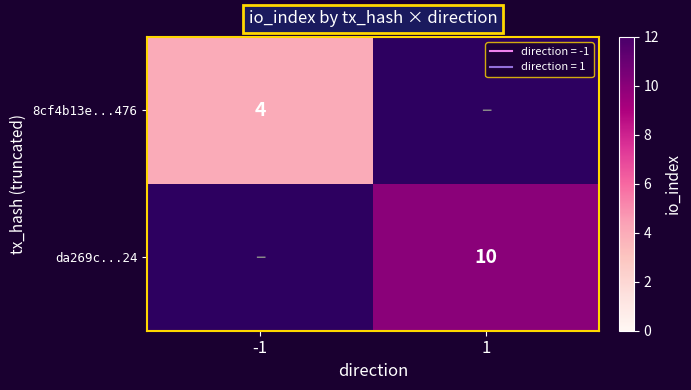

Is the value of da269c...24 at -1 greater than the value of 8cf4b13e...476 at 1?

No